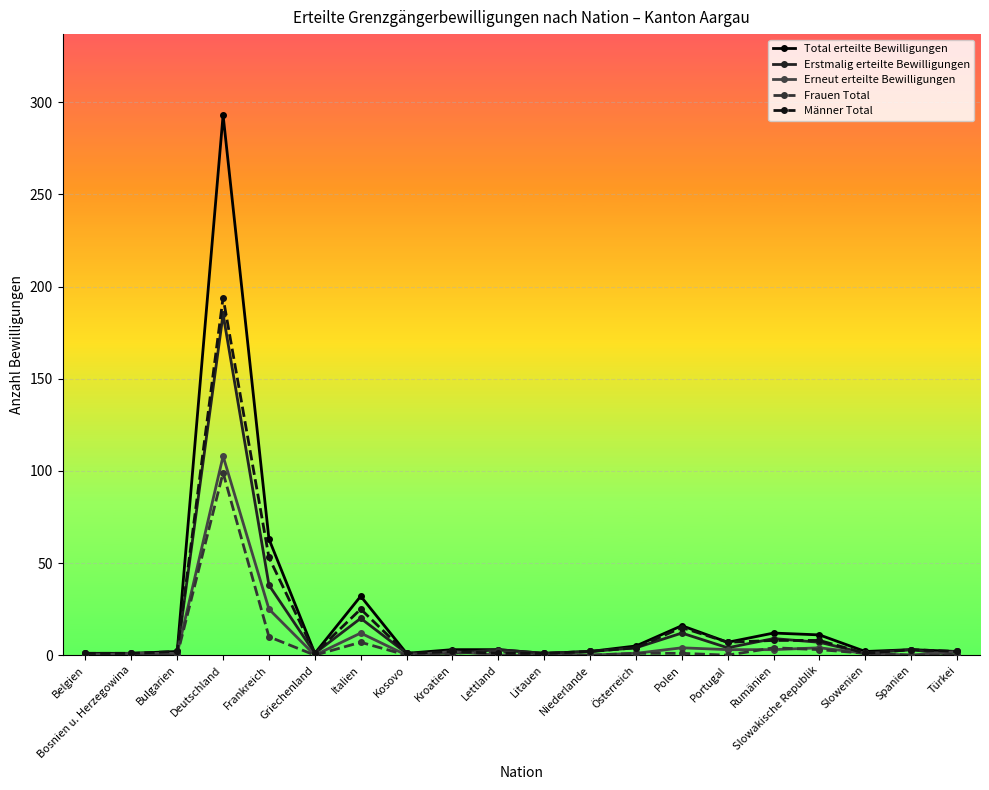

What is the total value across all series at Polen?

48